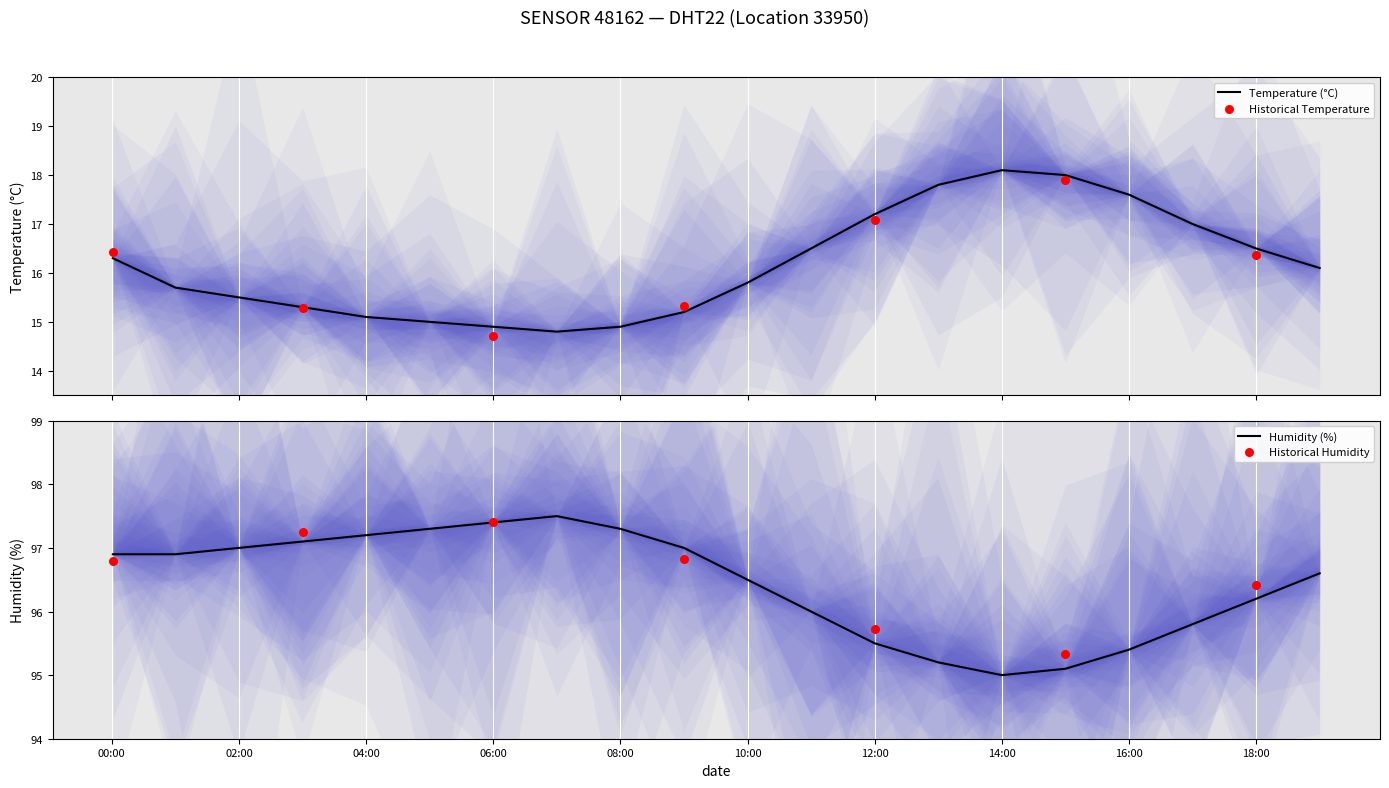

Which series has the largest Y range (max minus min)?

temperature